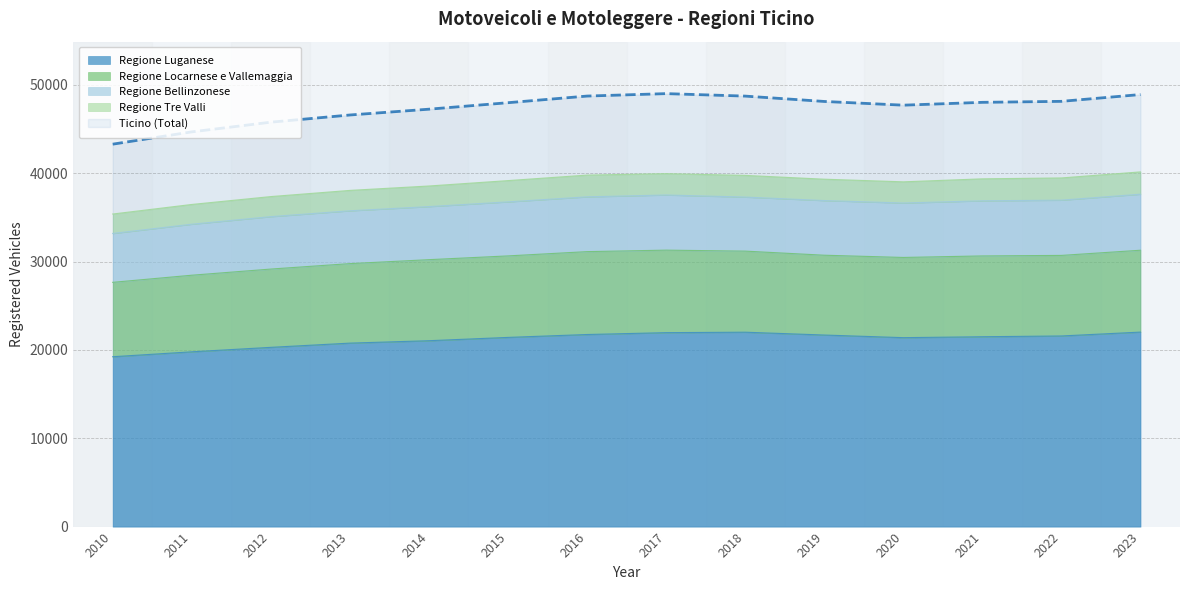

How many interior local valleys does the Regione Locarnese e Vallemaggia series have?

2